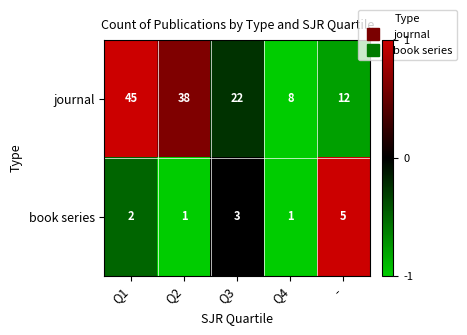

Where is book series nearest to the value 3?

Q3